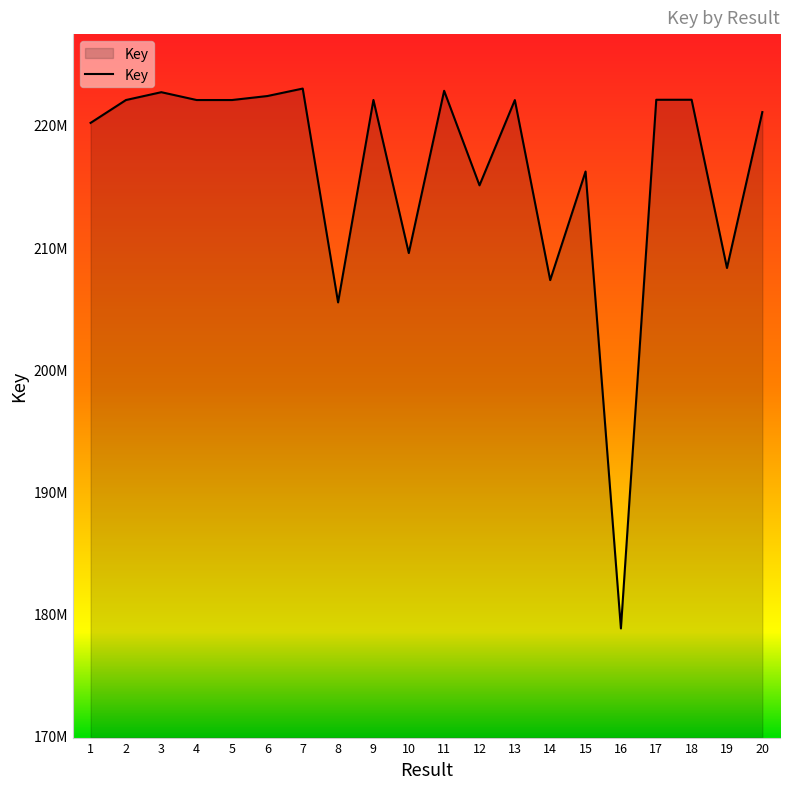

What is the sum of all values?

4326898424